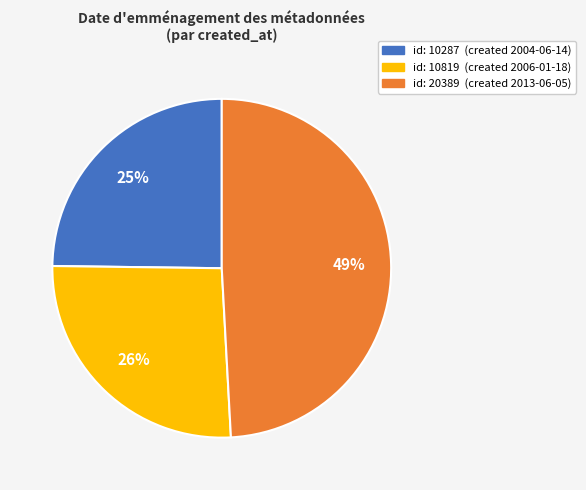

Is there a majority slice in this chart?

No